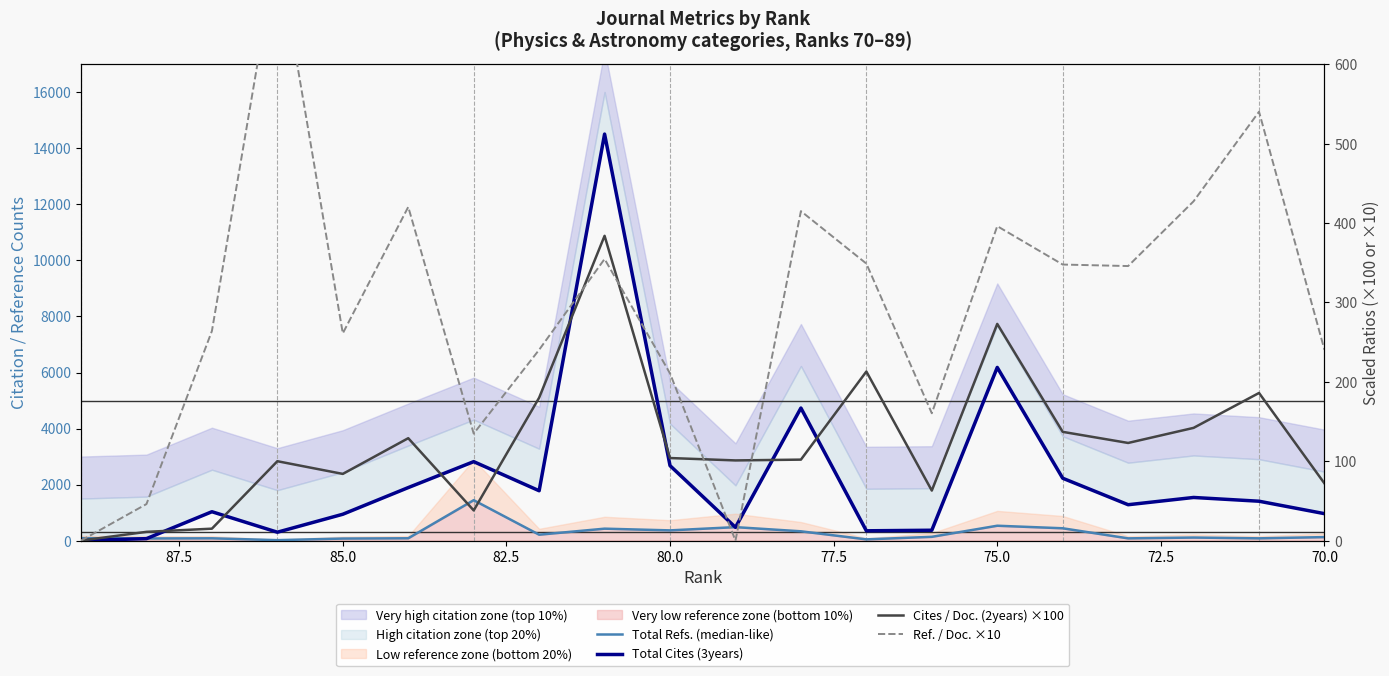

True or false: Cites / Doc. (2years) ×100 and Total Cites (3years) cross at least once.

False